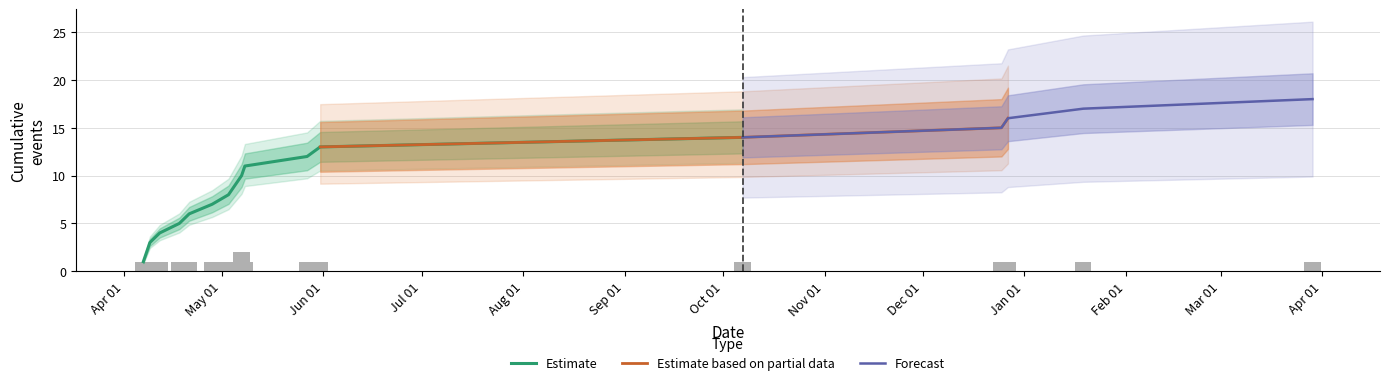

What is the smallest value displayed?

1